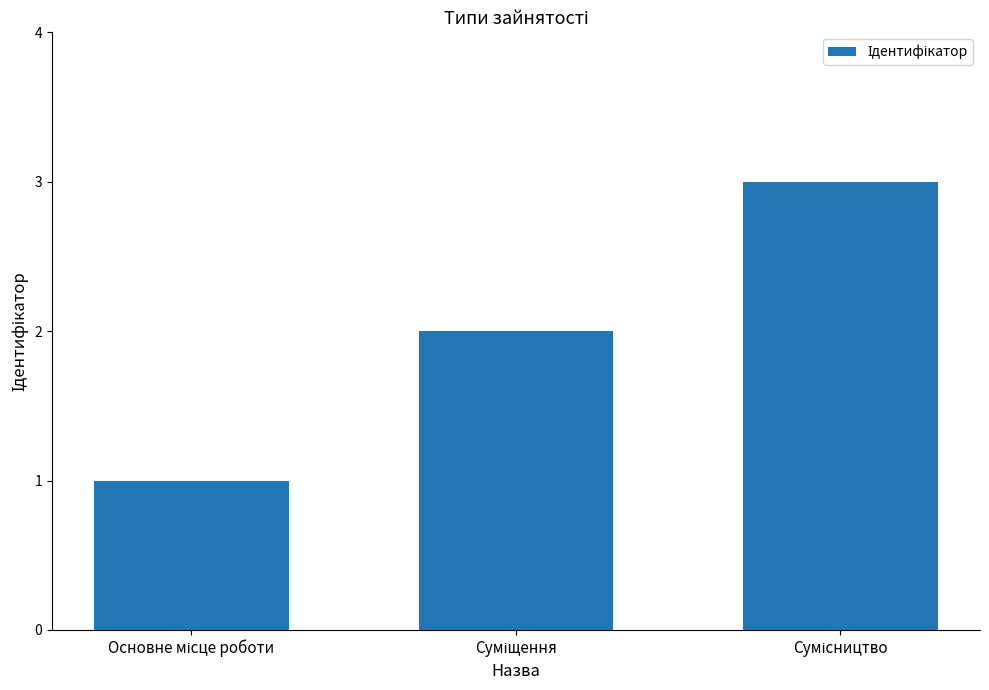

What is the sum of all values?

6